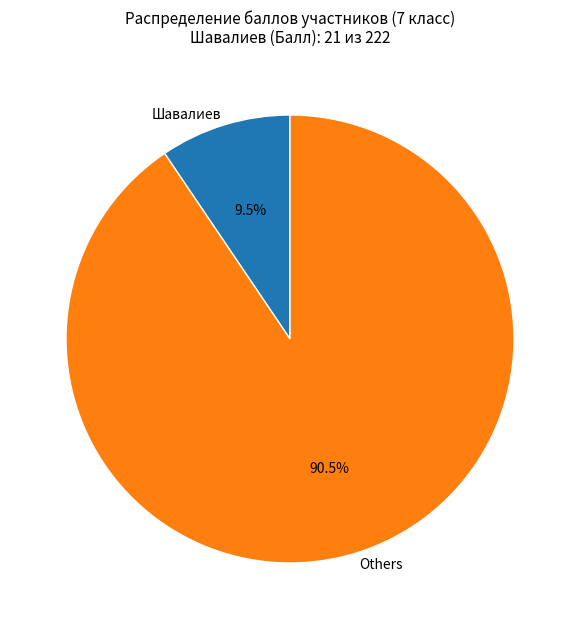

Rank the categories by value from highest to lowest.

Others, Шавалиев